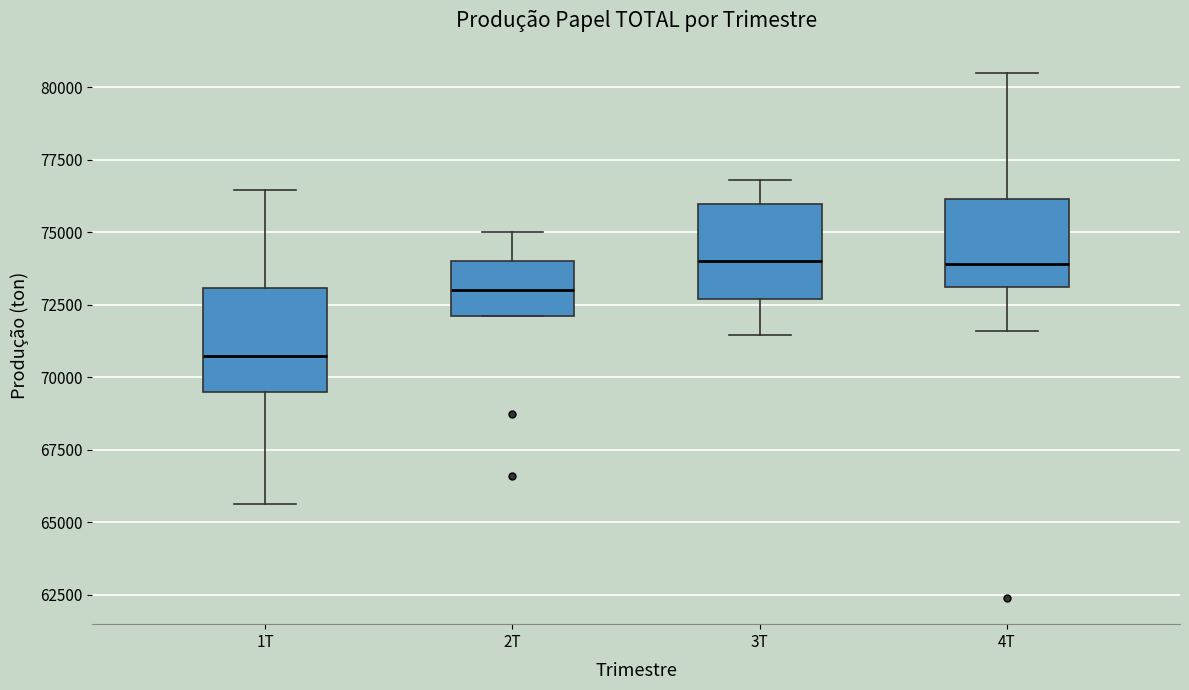

Reading left to right, read every box against the y-axis: the position of its median line, the range the box covers, and the ends of its whiskers. The values are not printed on the chart, so give them approximately, as read against the axis.

1T: median 70500, box 69500 to 73000, whiskers 65500 to 76500
2T: median 73000, box 72000 to 74000, whiskers 72000 to 75000
3T: median 74000, box 72500 to 76000, whiskers 71500 to 77000
4T: median 74000, box 73000 to 76000, whiskers 71500 to 80500